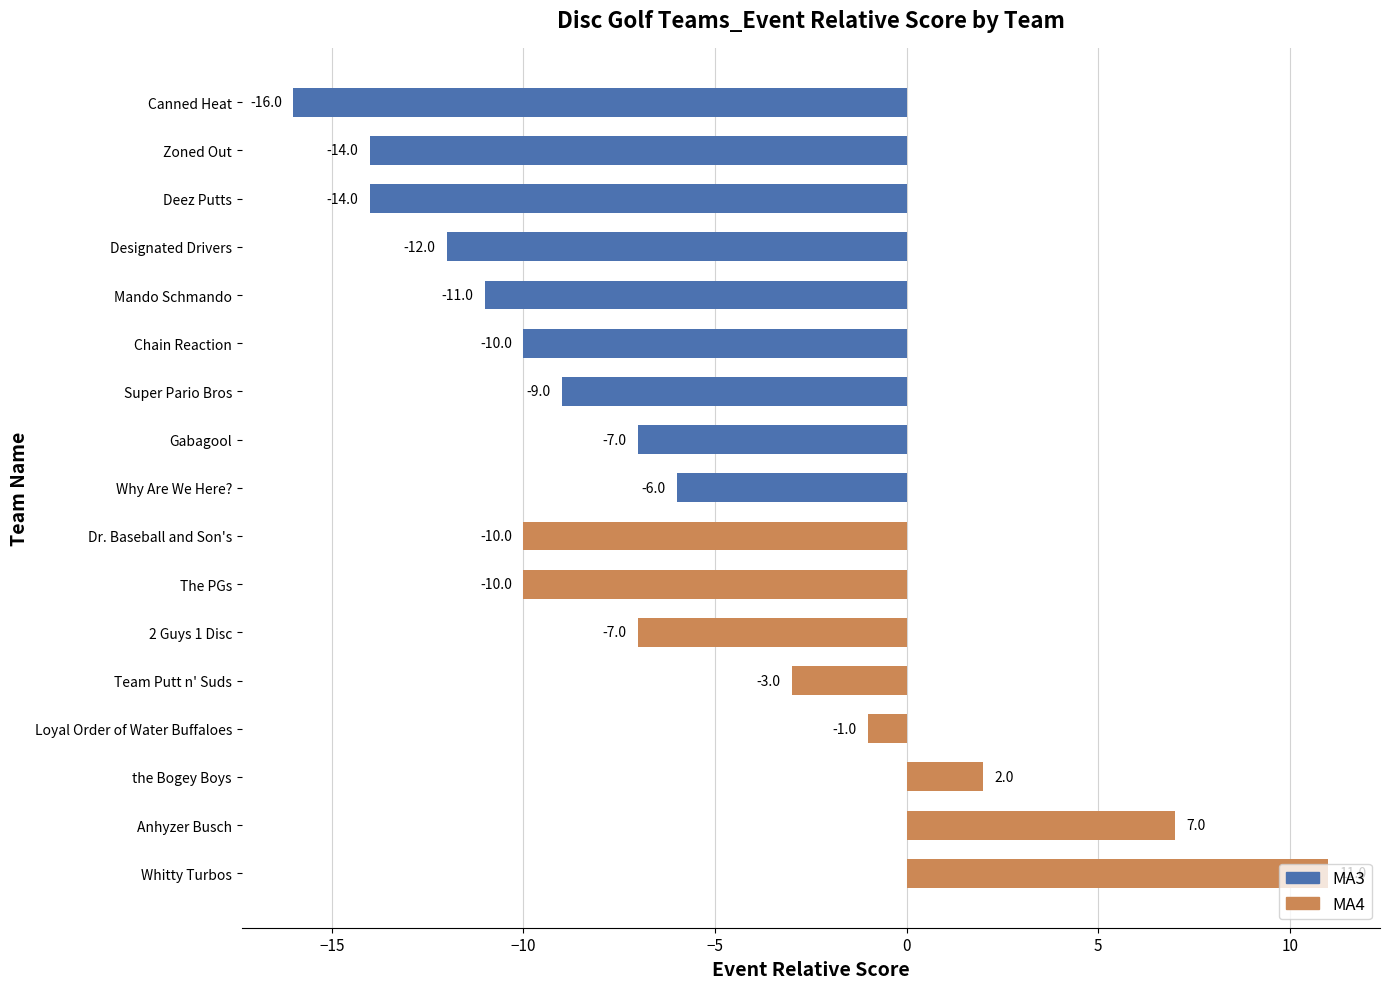

How many values are below zero?

14